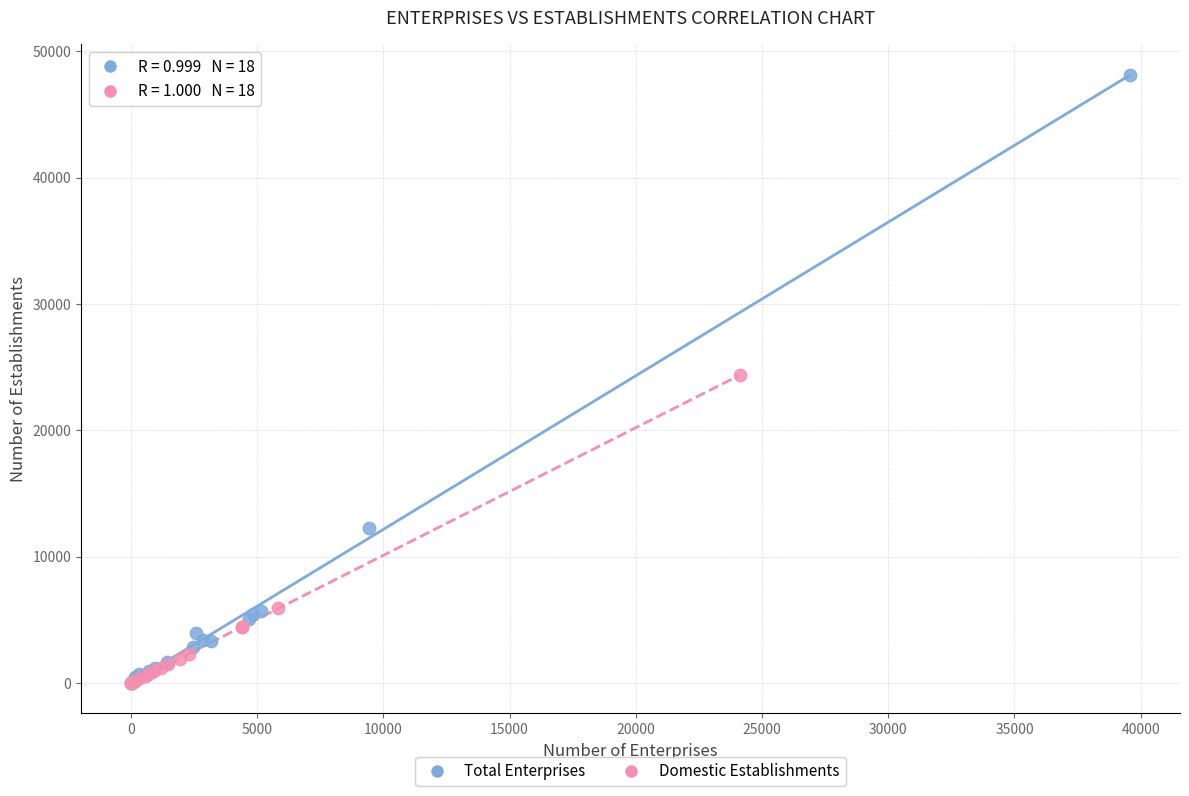

Which series reaches the maximum Y coordinate?

Total Enterprises